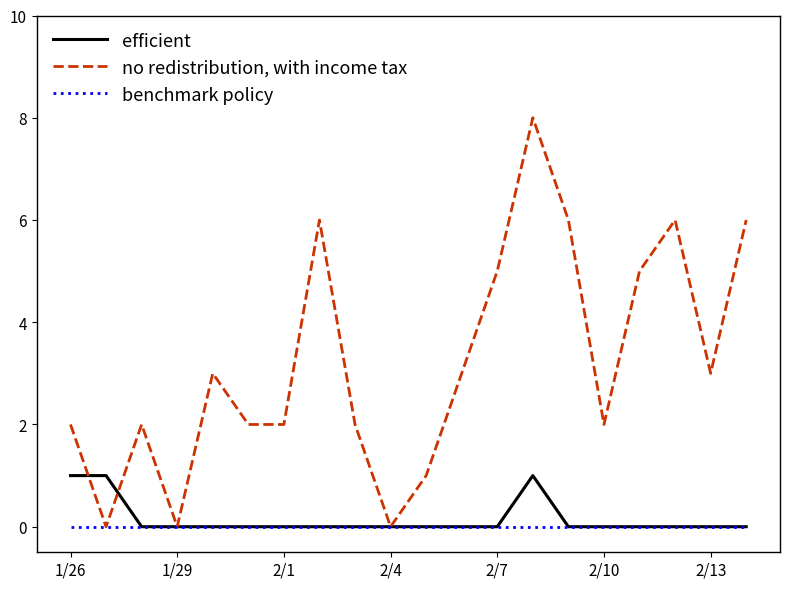

Rank the series by their maximum value, from lowest to highest.

benchmark policy, efficient, no redistribution, with income tax